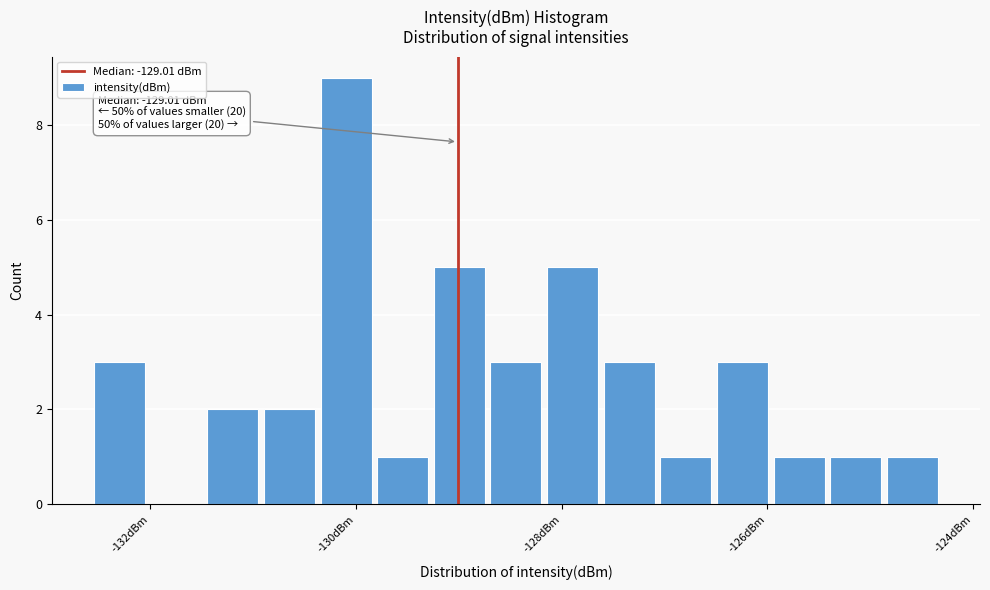

Around what value on the x-axis is the tallest bar? Give the approximate position of its centre, as read against the axis.

-130.0